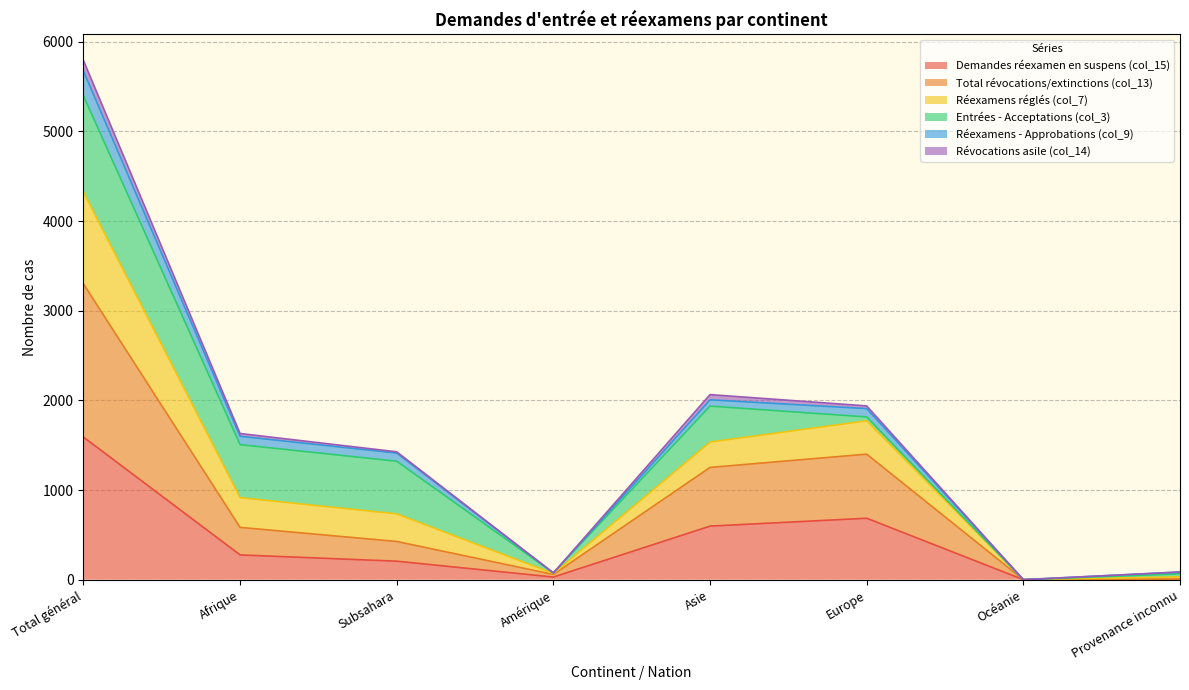

How many data points in Demandes réexamen en suspens (col_15) are above 276?

3